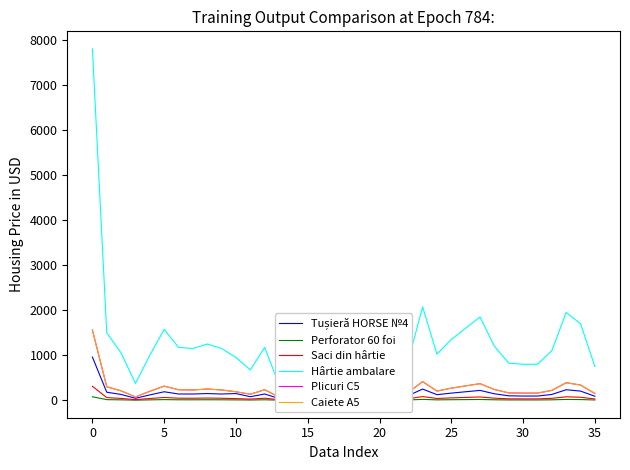

True or false: Plicuri C5 and Perforator 60 foi intersect in this chart.

False